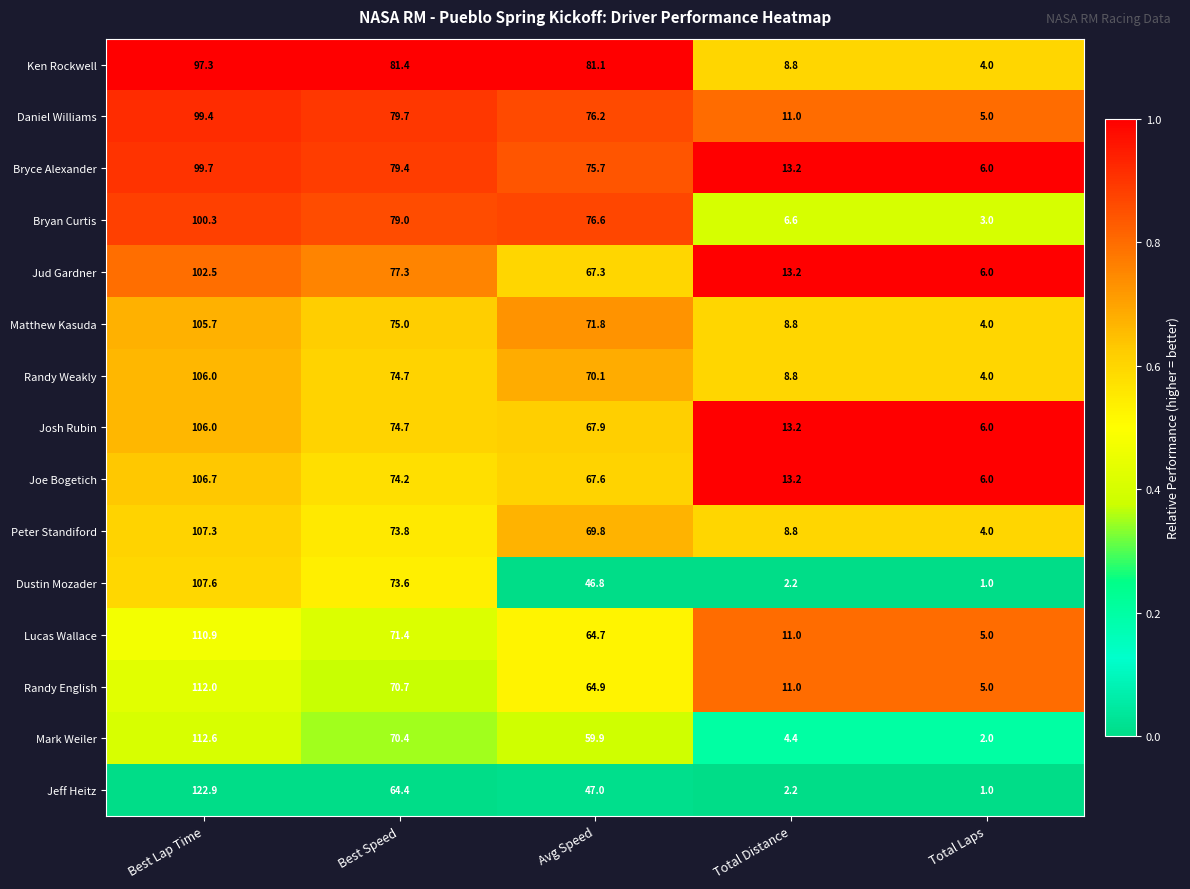

At which label does Joe Bogetich reach its minimum?

Total Laps